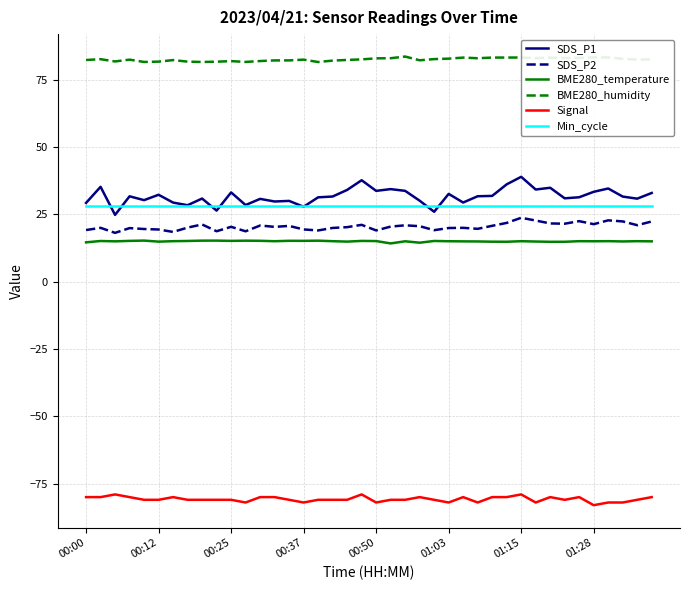

Which series has the widest spread of values?

SDS_P1